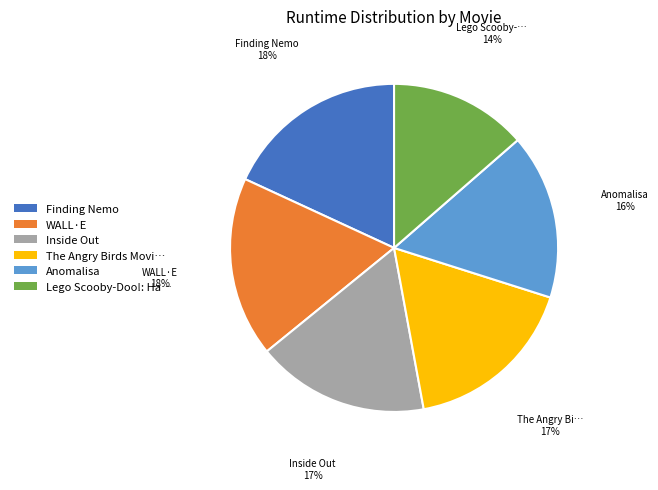

True or false: Anomalisa accounts for 30% of the total.

False